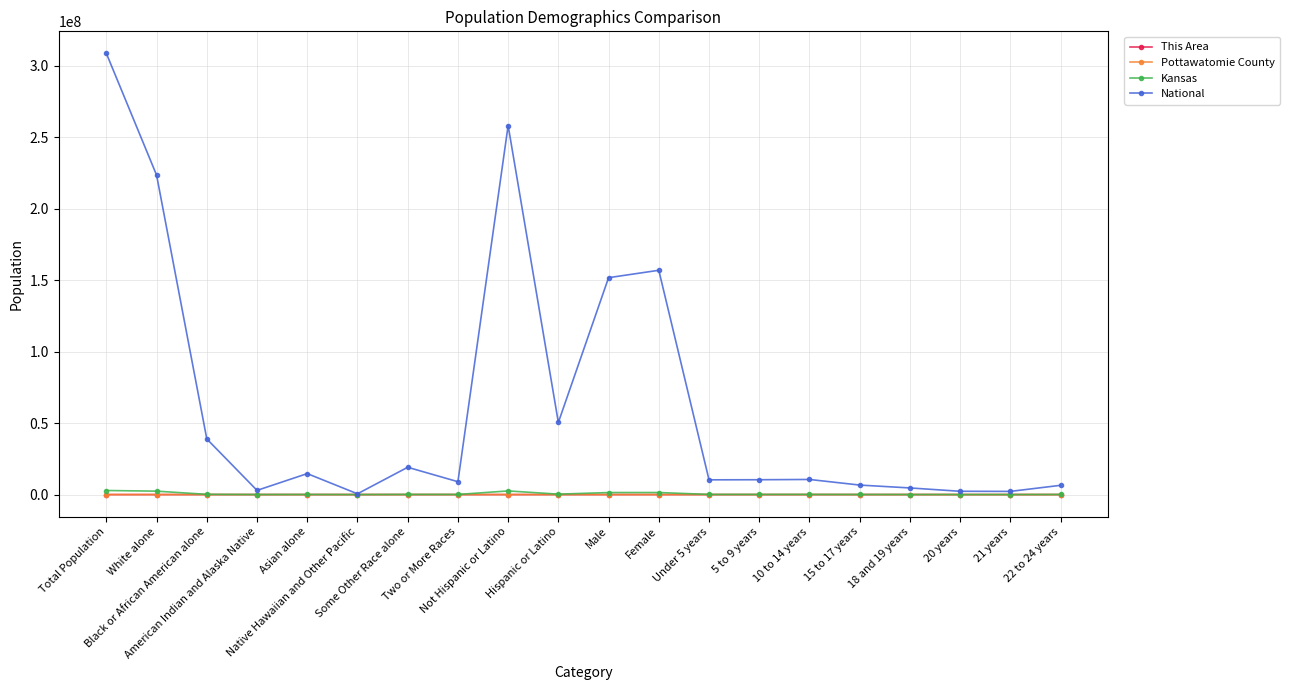

True or false: This Area has more than 2 interior local peaks.

True